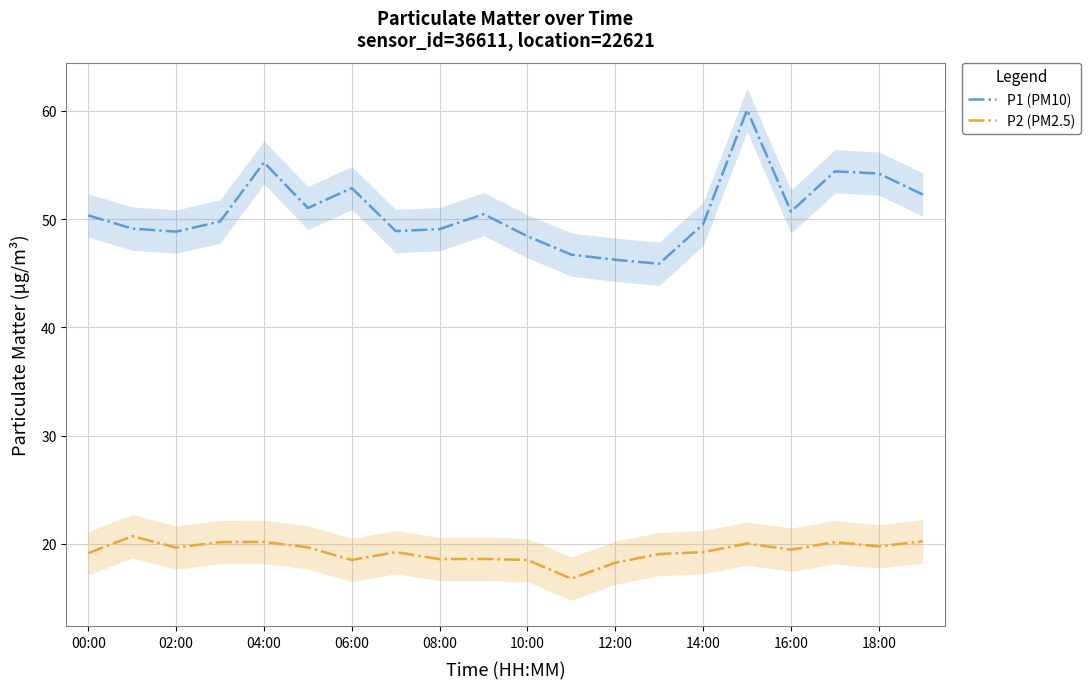

What is the value of the P1 (PM10) point at the 1st from the left?

50.4